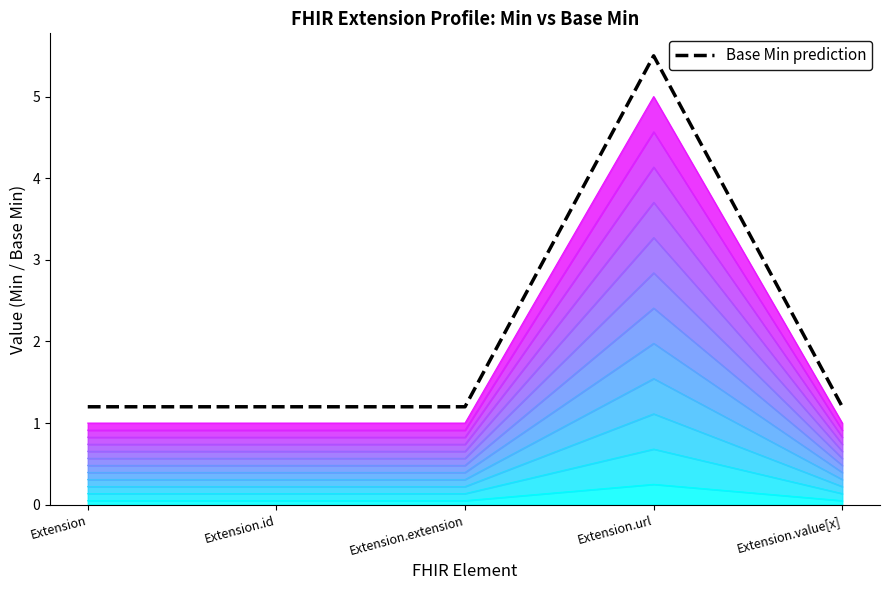

Which label corresponds to the smallest value in the chart?

Extension